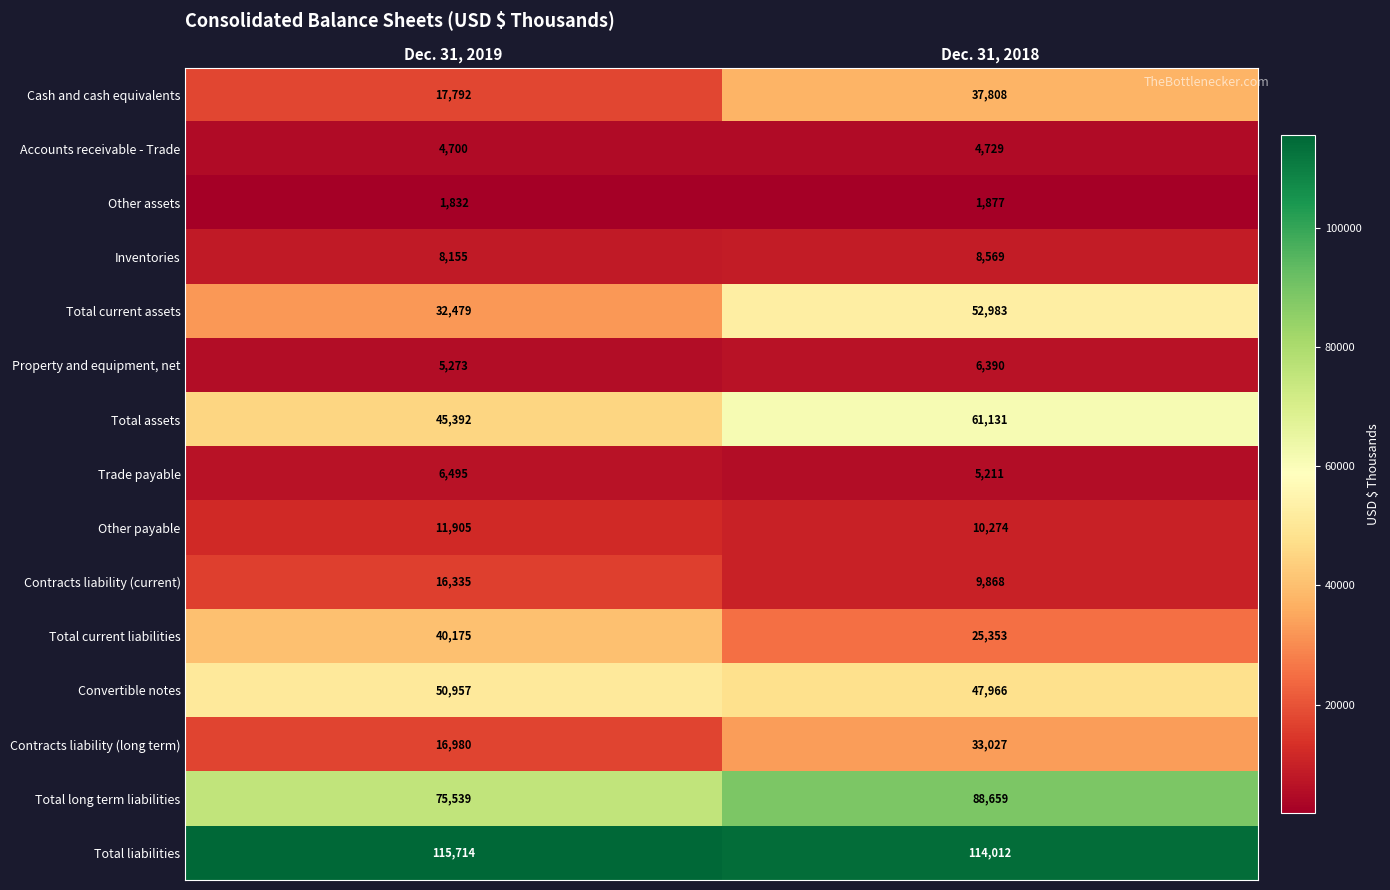

At which category is the sum across all series the highest?

Dec. 31, 2018